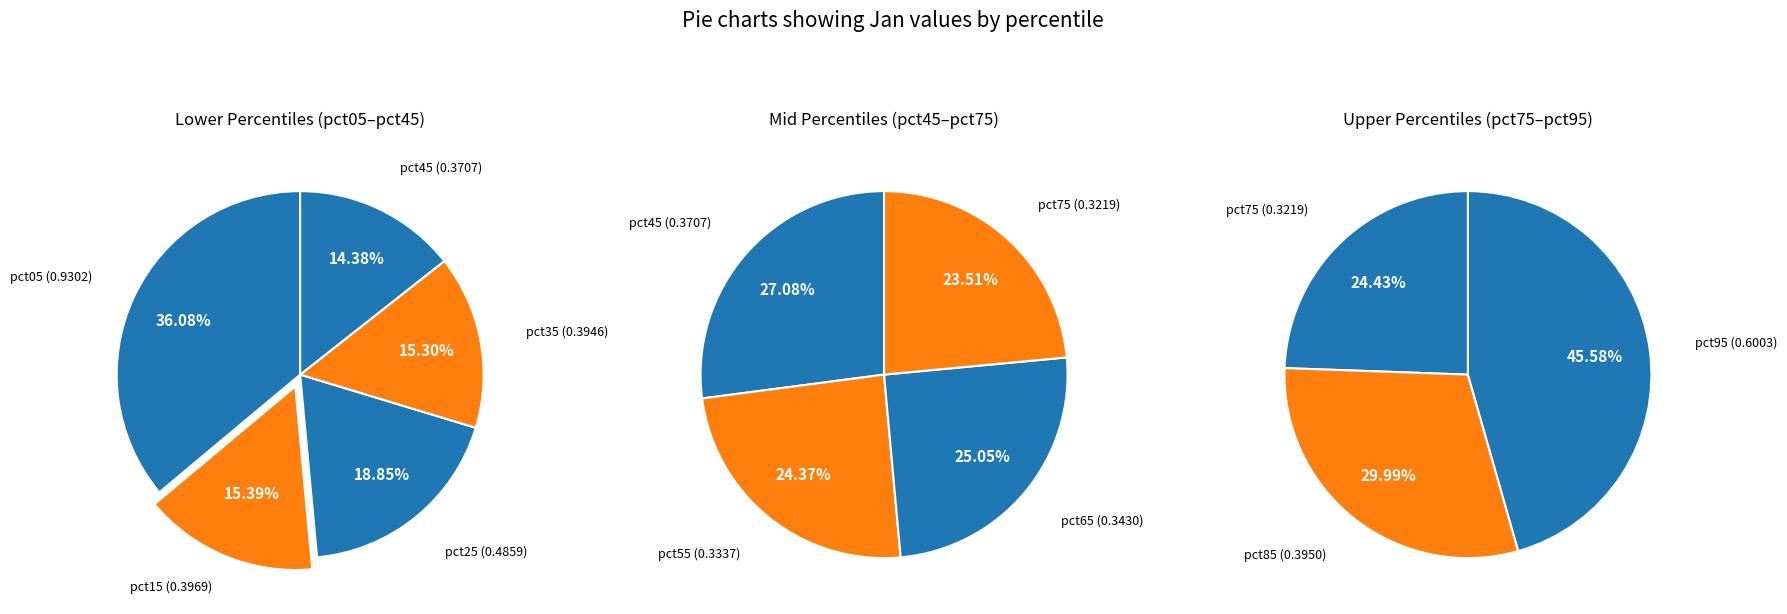

Which slice is the smallest?

pct75